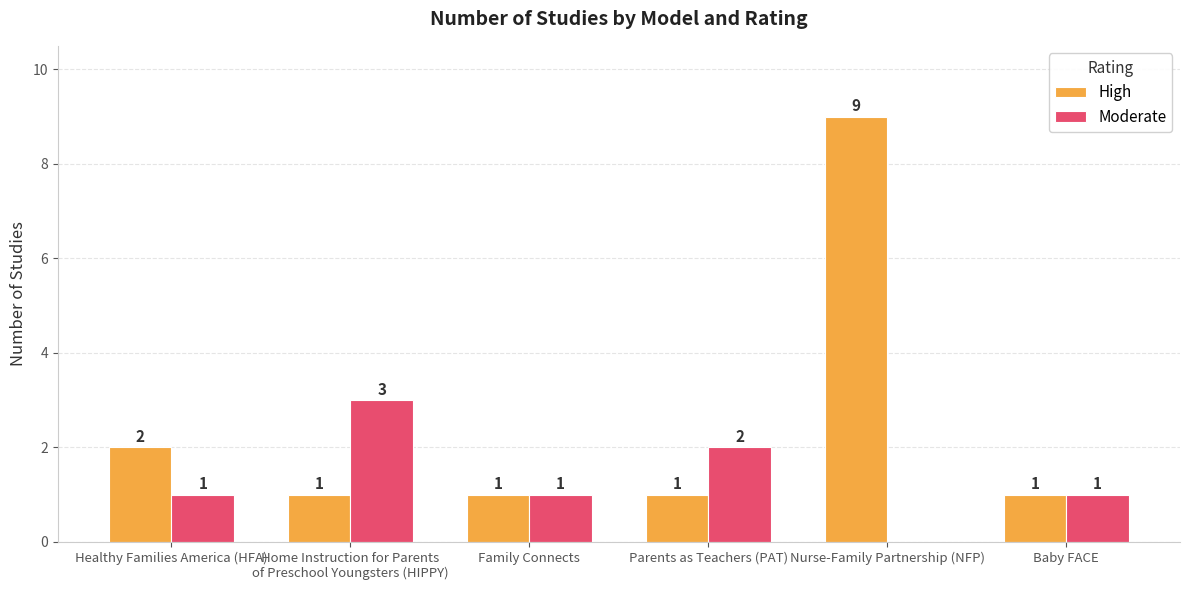

What is the difference between the Moderate values at Nurse-Family Partnership (NFP) and Baby FACE?

1